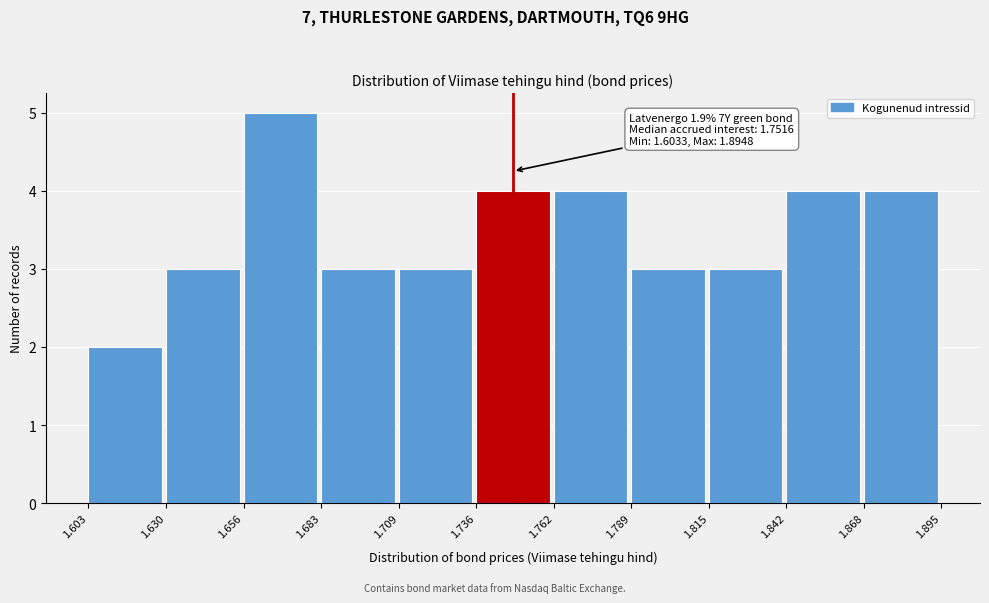

Over which range of the x-axis is the bar tallest?

1.656 to 1.683